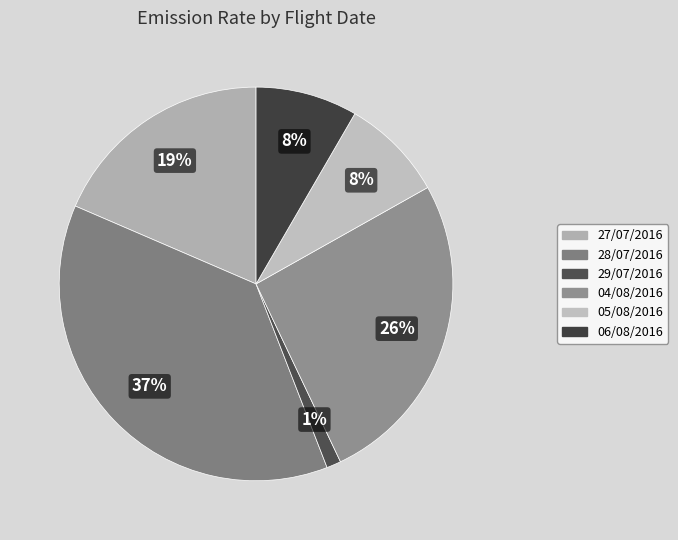

Does any single category account for the majority?

No